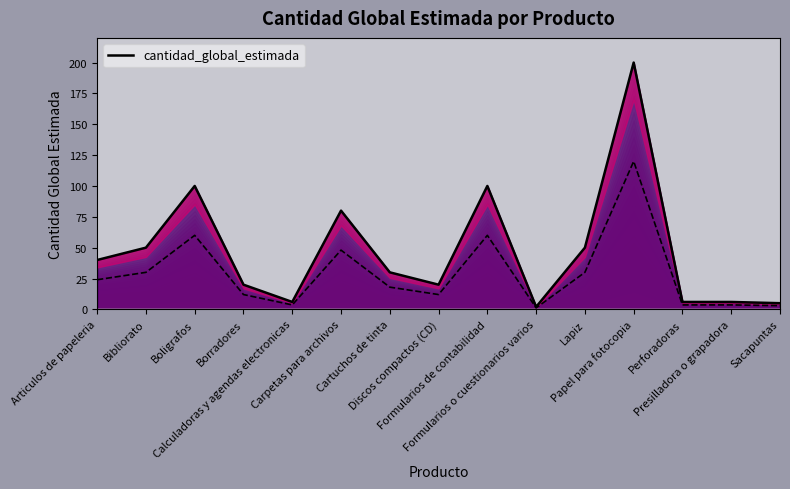

True or false: there are more than 2 points higher than both neighbors.

True